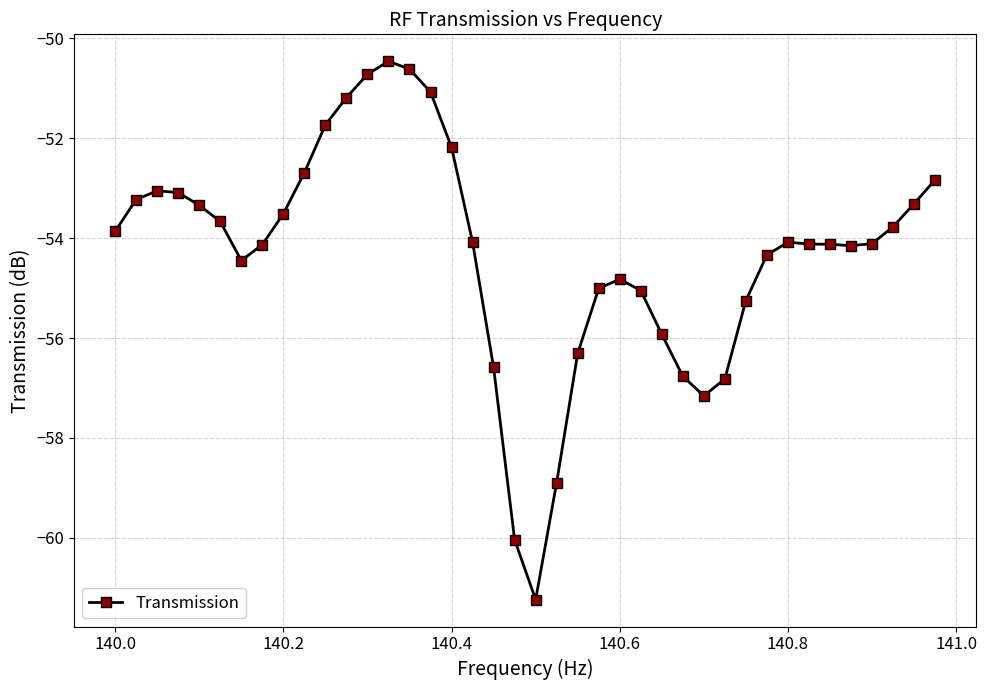

How many lines are shown in the chart?

1